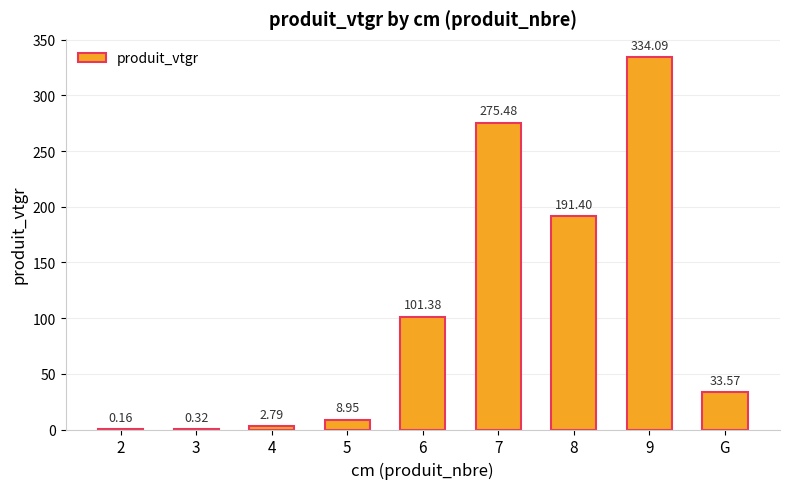

How many data points are above 33?

5